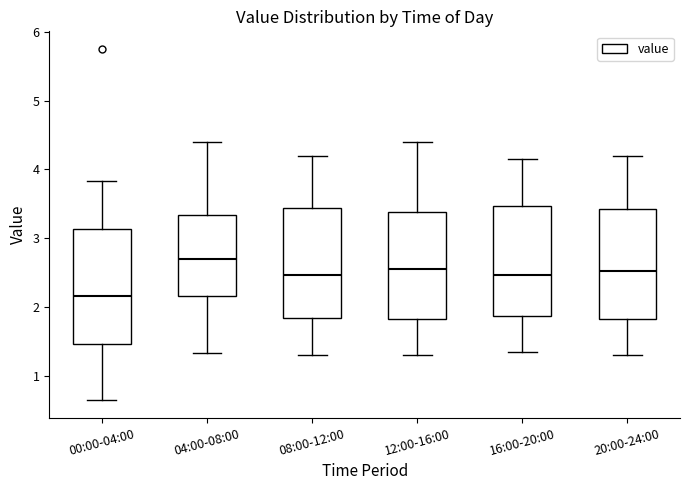

Where is the lower edge of the box for 00:00-04:00 on the y-axis? The values are not printed on the chart, so give them approximately, as read against the axis.

1.5